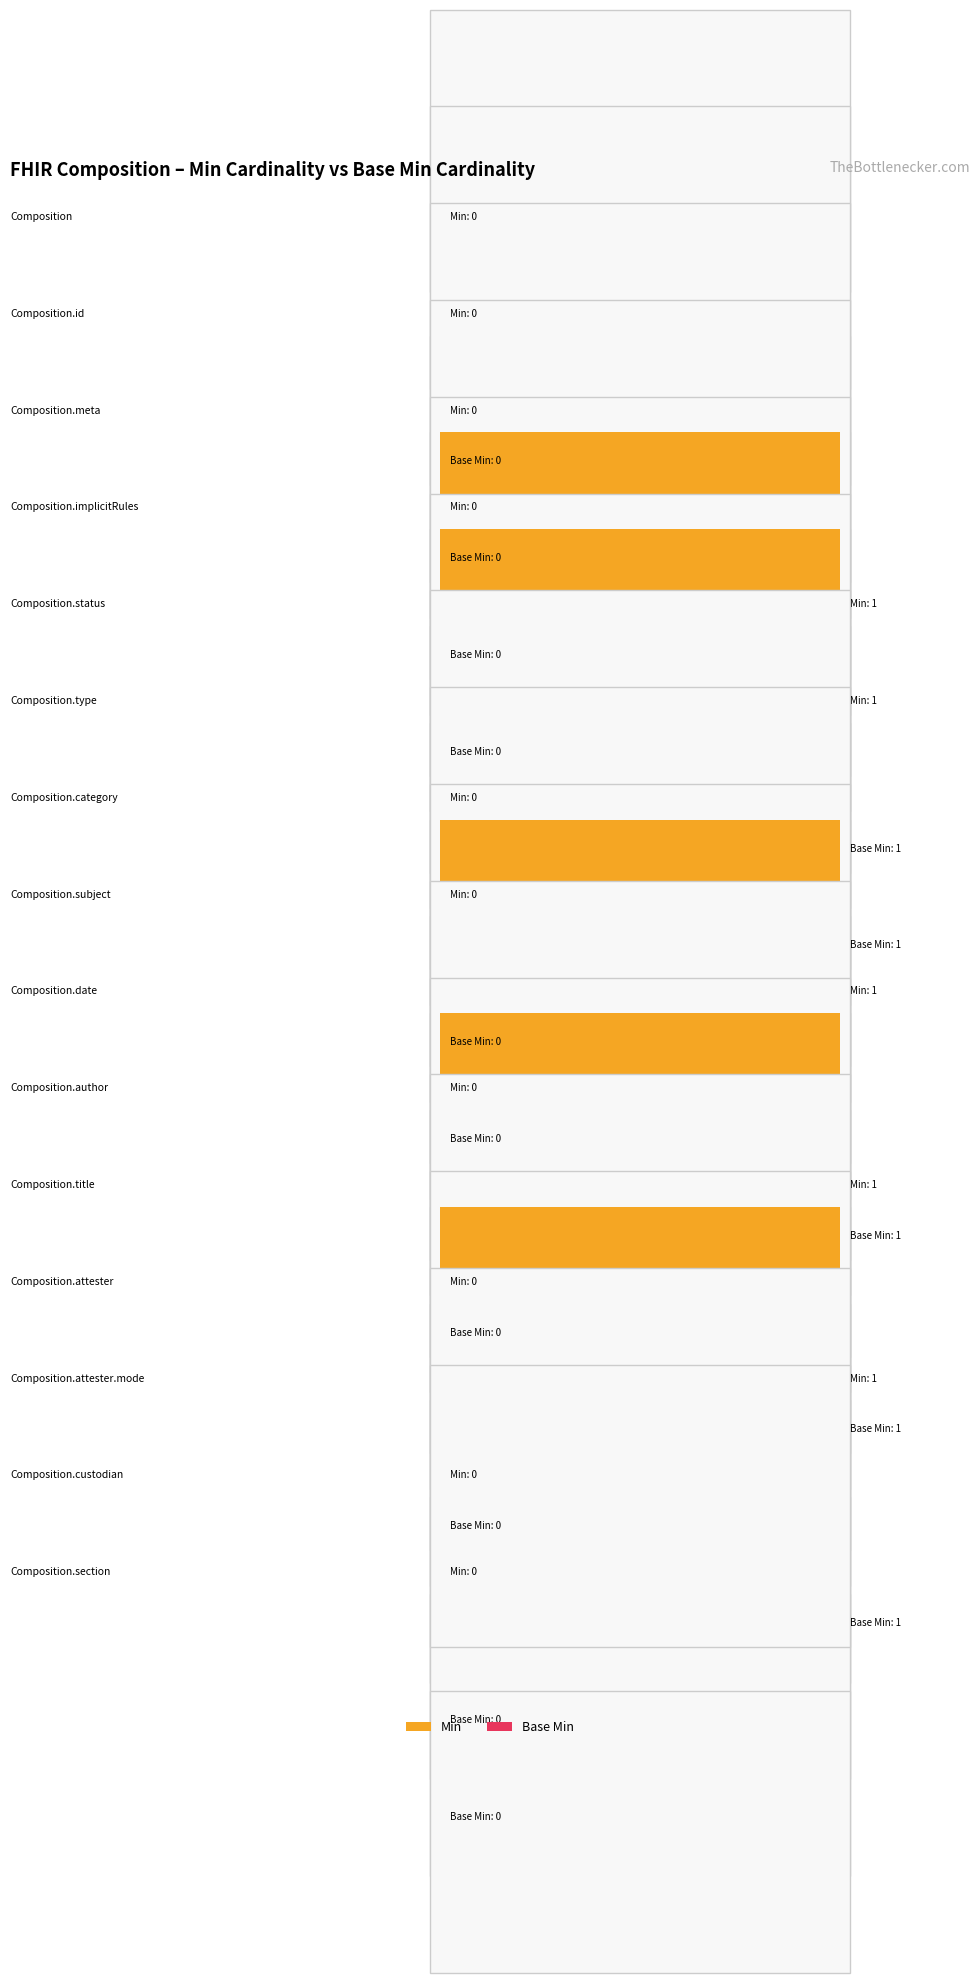

Rank the series by their maximum value, from highest to lowest.

Min, Base Min